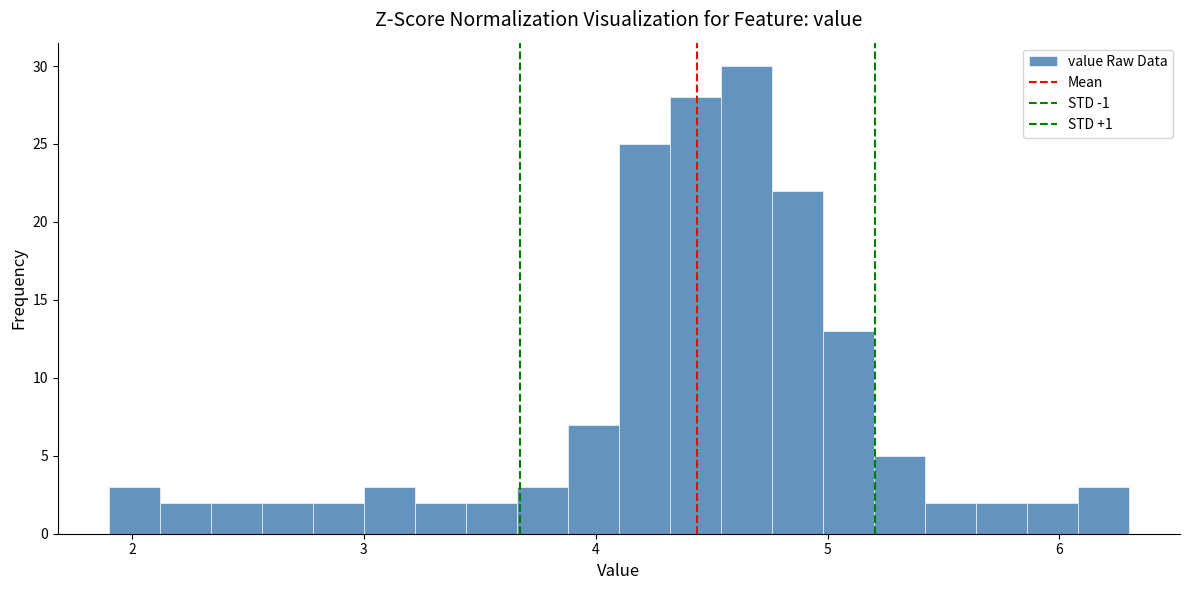

Read against the x-axis, roughly where is the centre of the tallest bar?

4.7